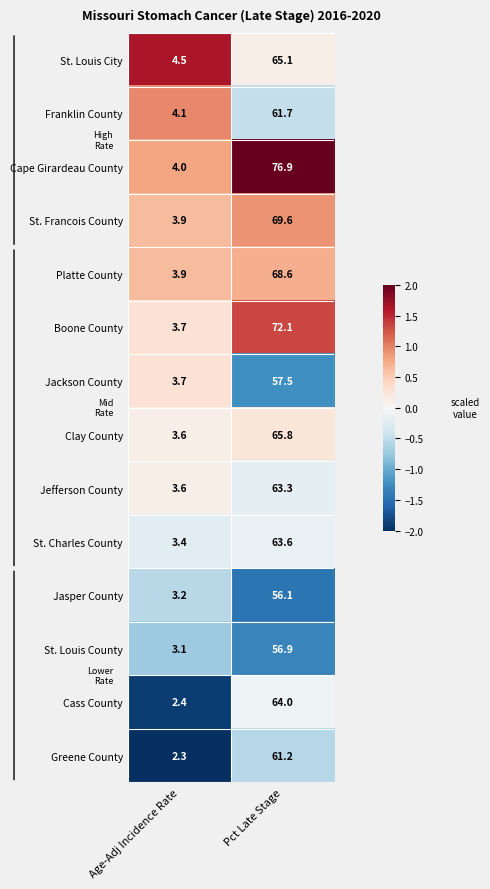

Which category has the highest value across all series?

Pct Late Stage